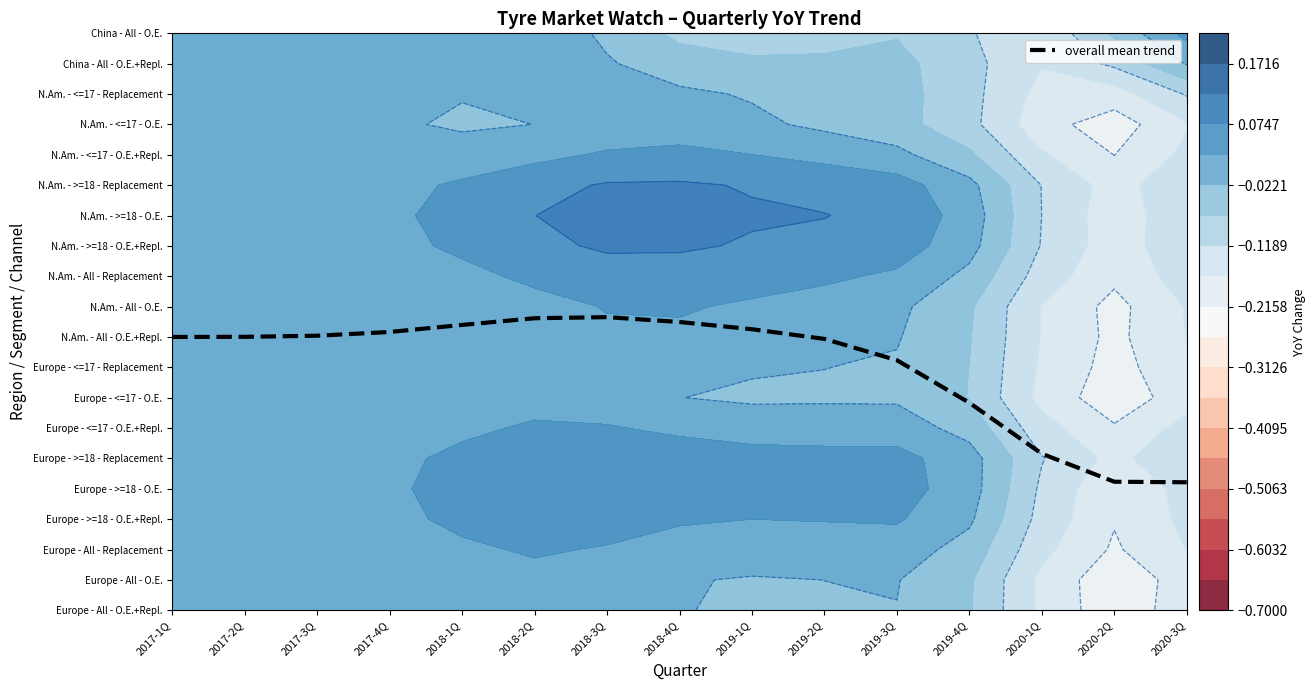

Reading right to left, what are all the values shown in this chart?

2020-3Q=4.2	2020-2Q=4.2	2020-1Q=5.2	2019-4Q=6.8	2019-3Q=8.2	2019-2Q=8.9	2019-1Q=9.3	2018-4Q=9.5	2018-3Q=9.7	2018-2Q=9.6	2018-1Q=9.4	2017-4Q=9.2	2017-3Q=9.0	2017-2Q=9.0	2017-1Q=9.0